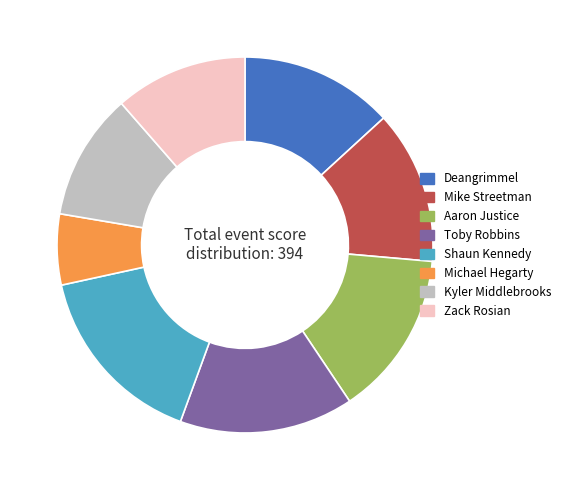

Count the number of slices in the pie.

8